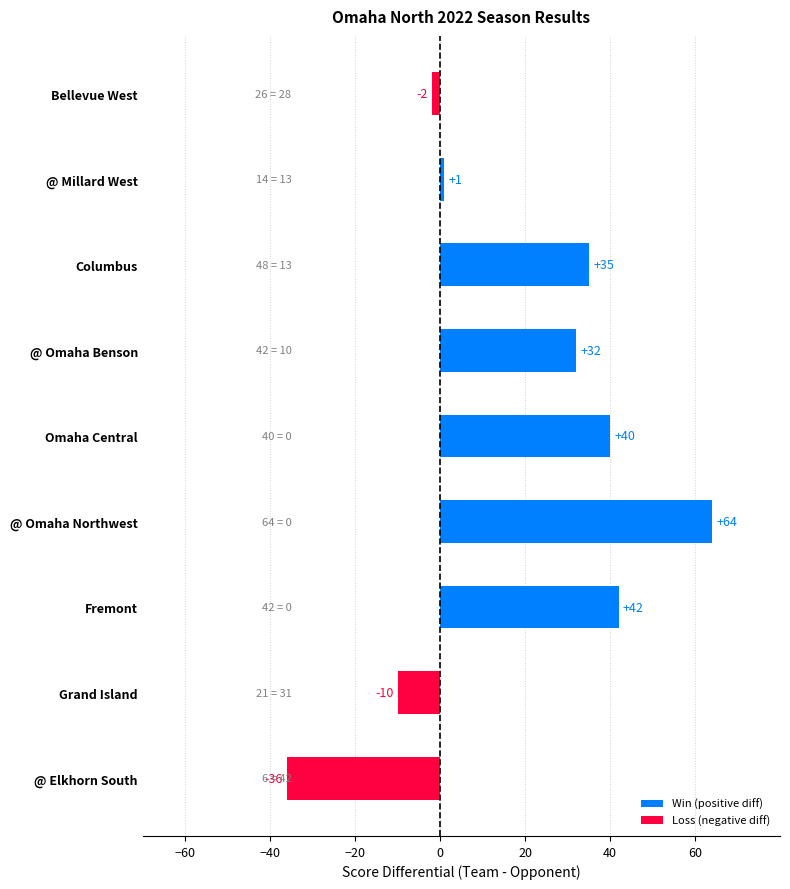

How many data points are less than 32?

4